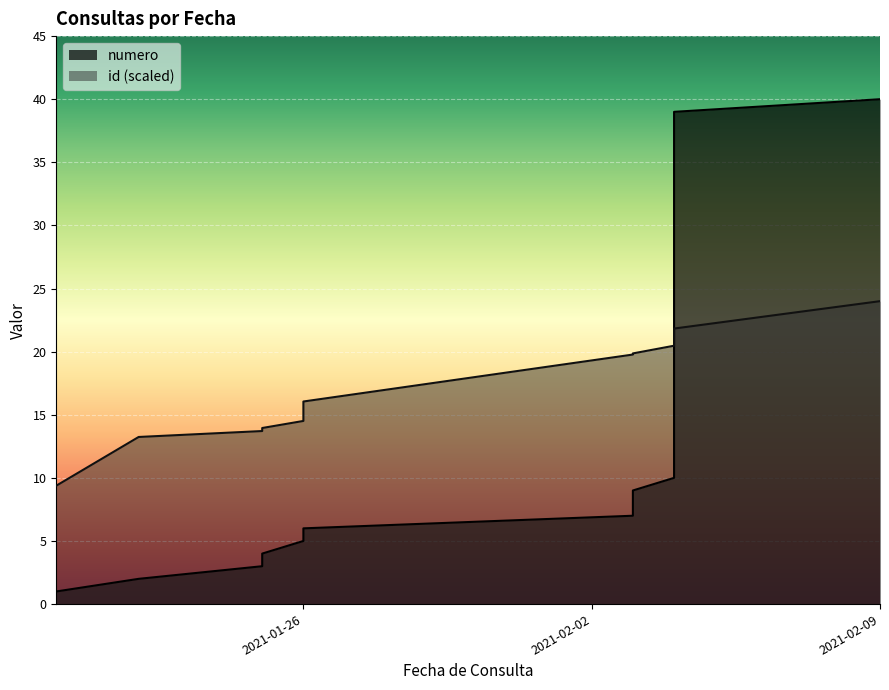

What is the label of the 5th point from the left?

2021-01-26